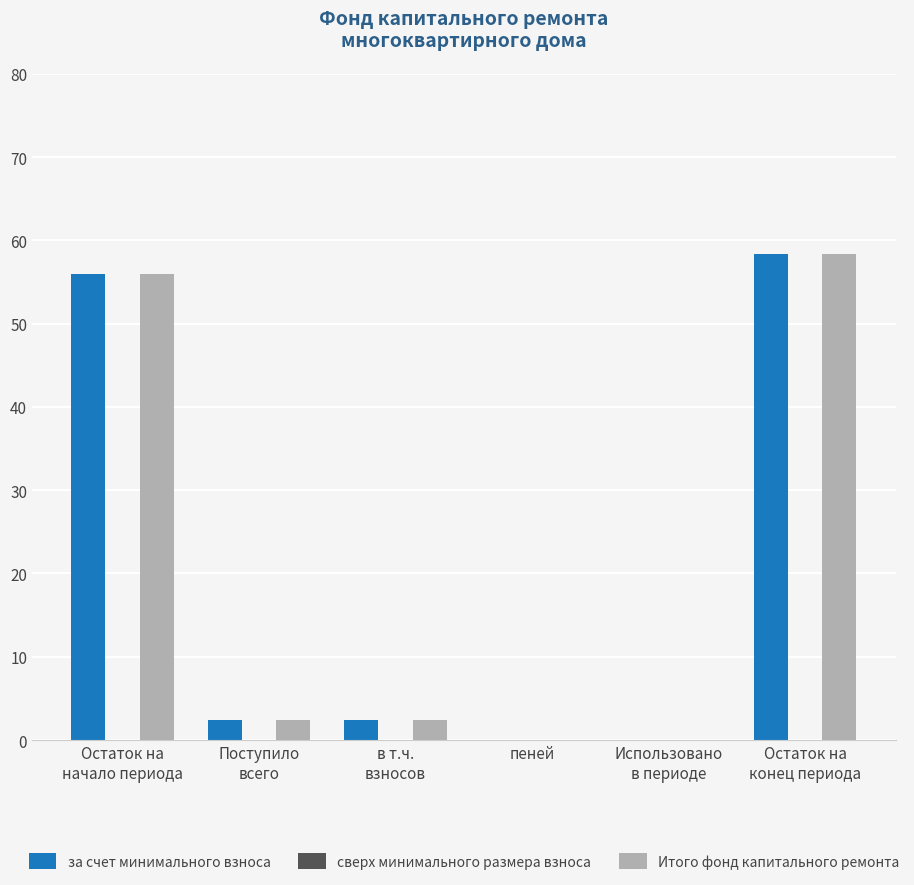

The value of Итого фонд капитального ремонта at пеней is 0.0. True or false?

True